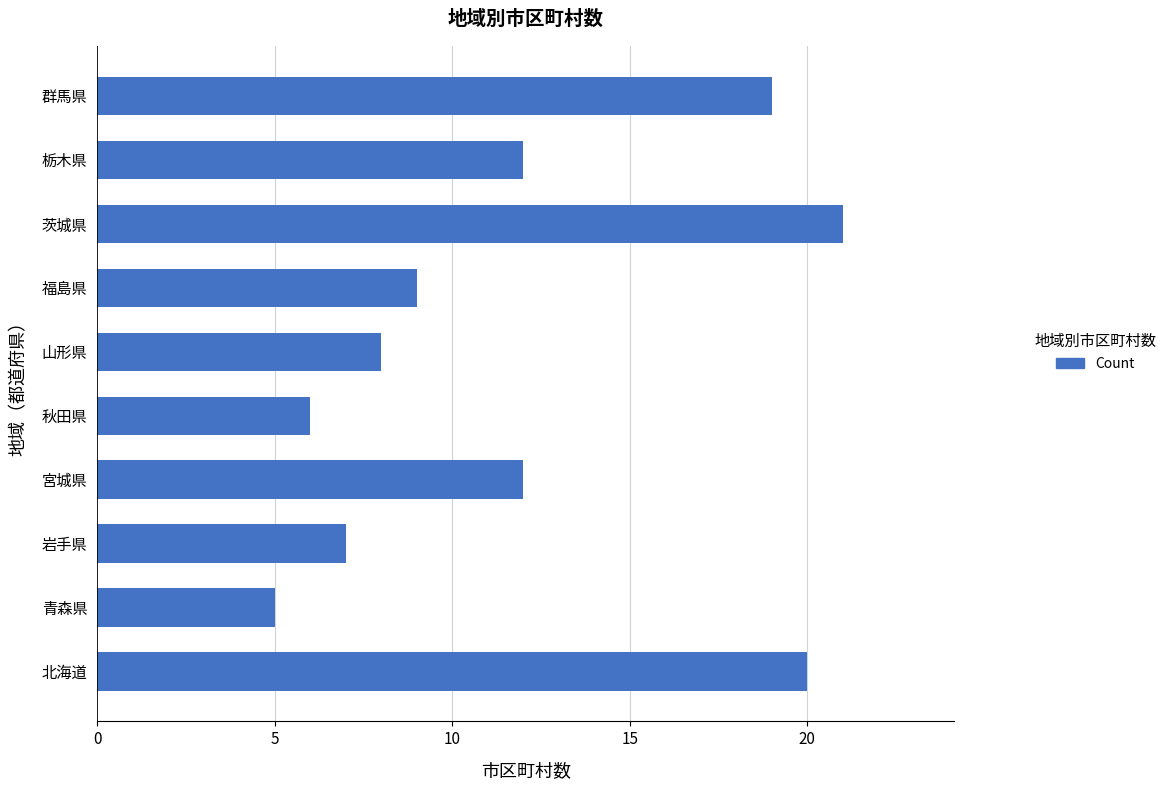

Approximately how many times larger is the value at 北海道 compared to 秋田県?

3.3